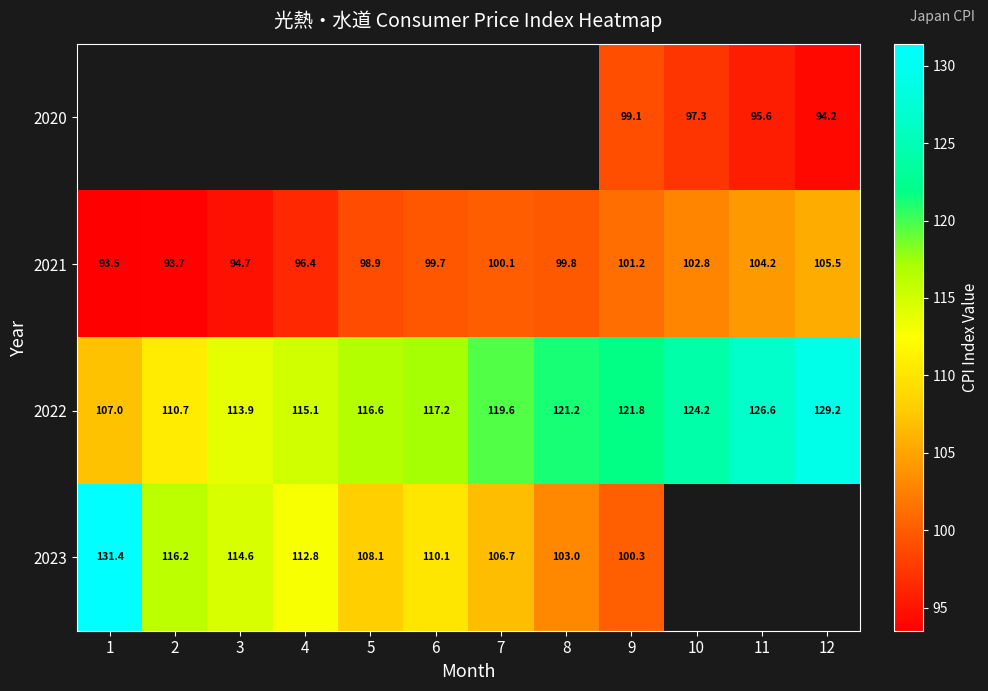

The 2022 series shows 107.0 at 1. True or false?

True